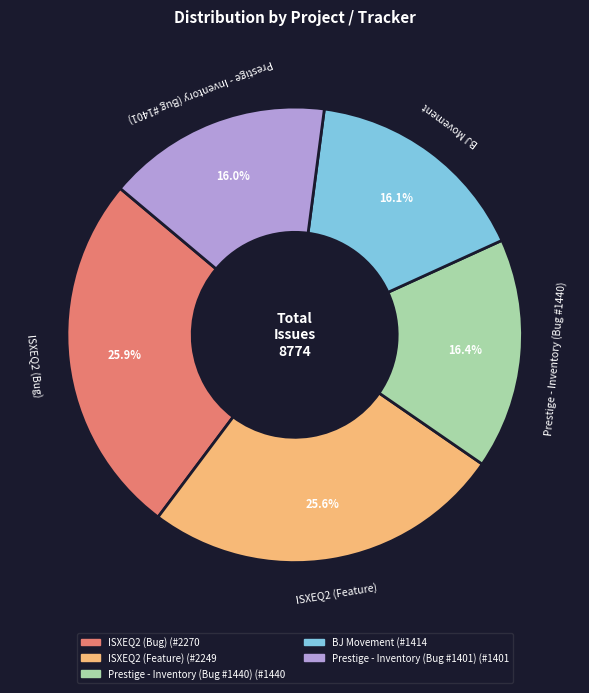

Combined, what portion of the pie is ISXEQ2 (Feature) and BJ Movement?

41.7%